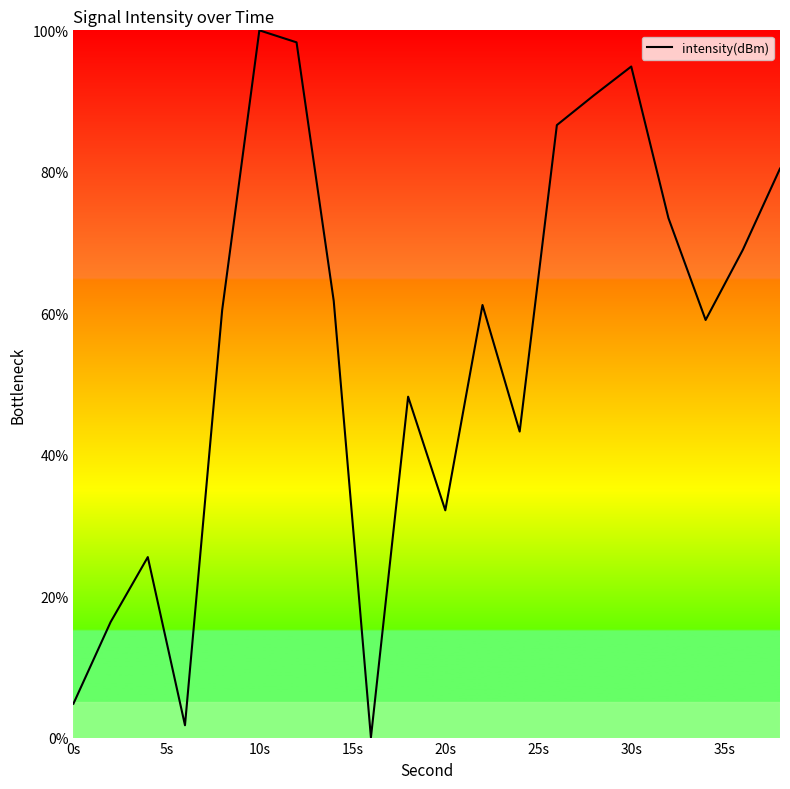

What is the greatest value displayed?

100.0